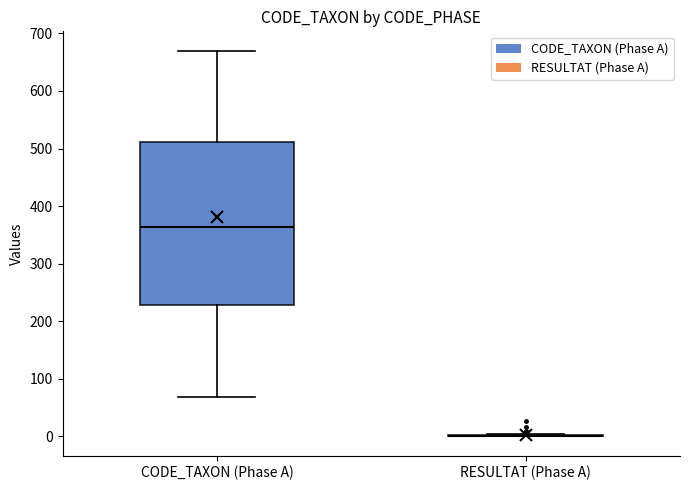

Reading left to right, read every box against the y-axis: the position of its median line, the range the box covers, and the ends of its whiskers. The values are not printed on the chart, so give them approximately, as read against the axis.

CODE_TAXON (Phase A): median 360, box 230 to 510, whiskers 70 to 670
RESULTAT (Phase A): box collapsed to a line at 0, whiskers 0 to 0